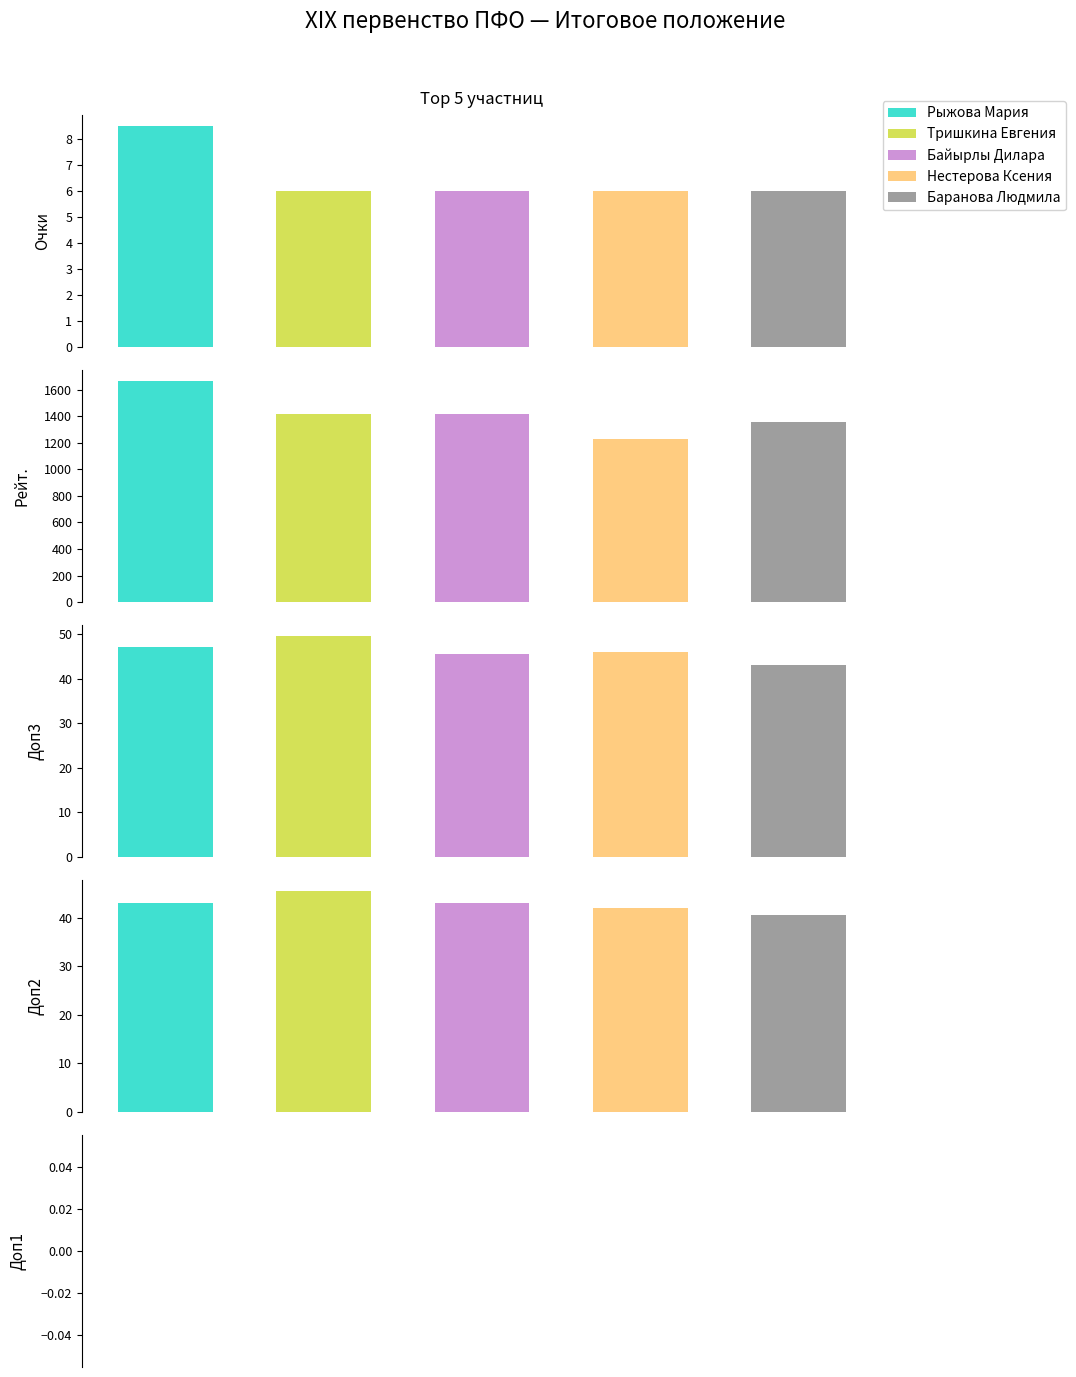

What is the difference between the second highest and second lowest values in the Тришкина Евгения series?

43.5